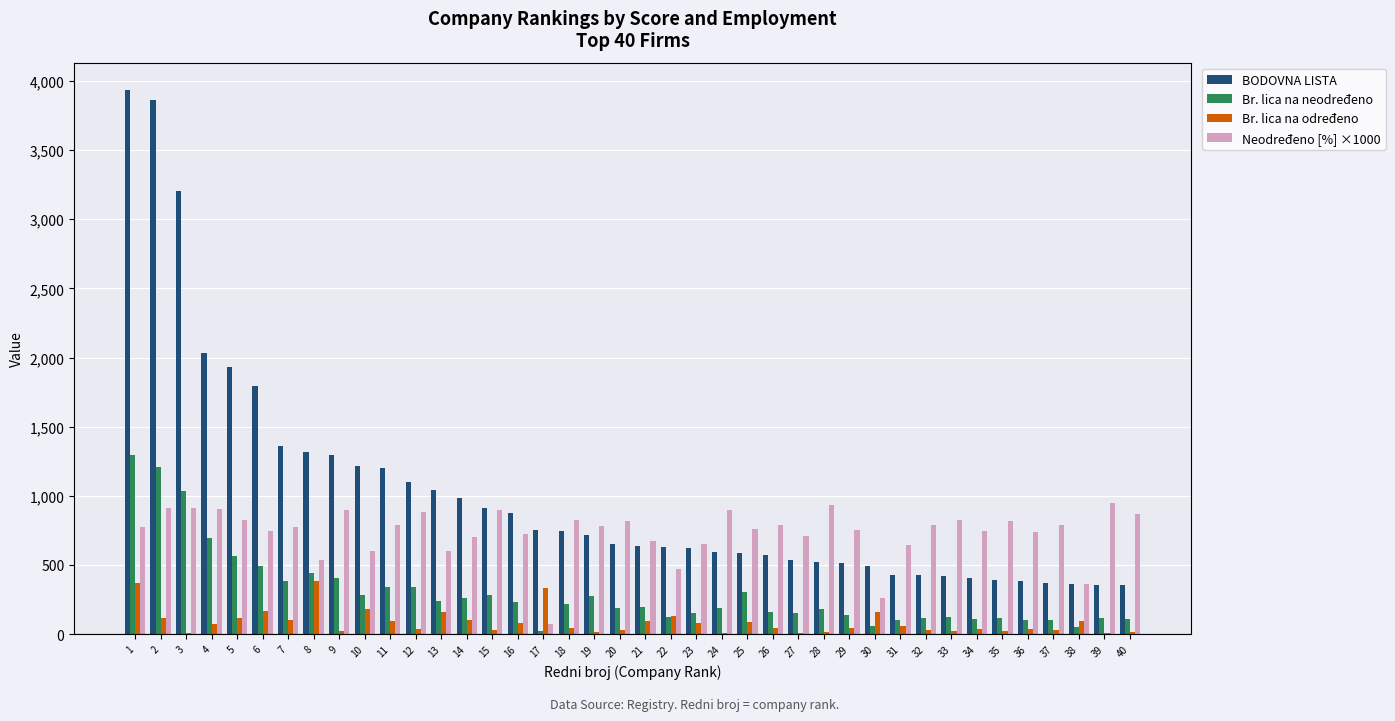

The value of BODOVNA LISTA at 30 is 684.3. True or false?

False